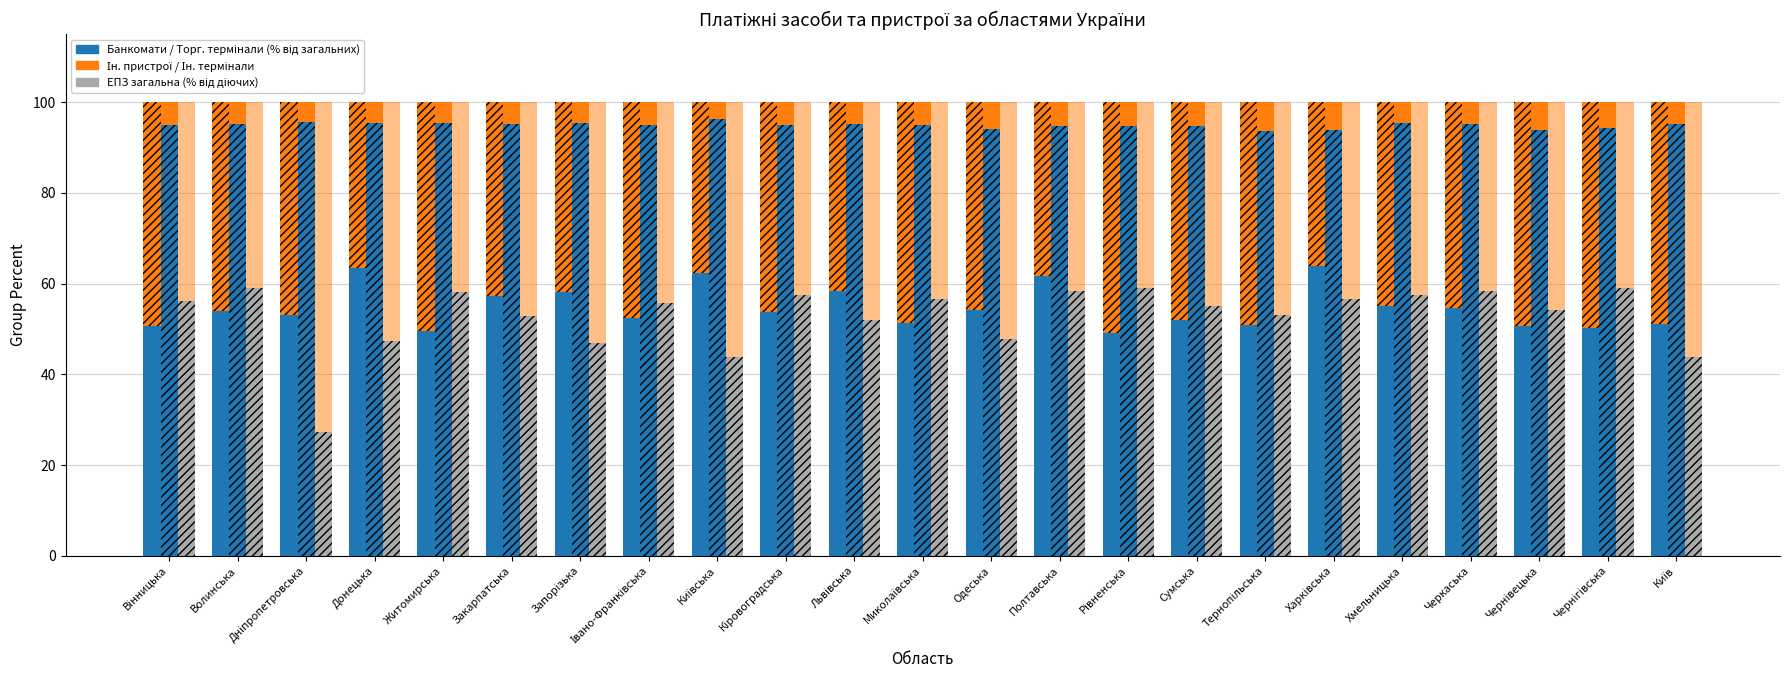

What position from the left is Хмельницька?

19